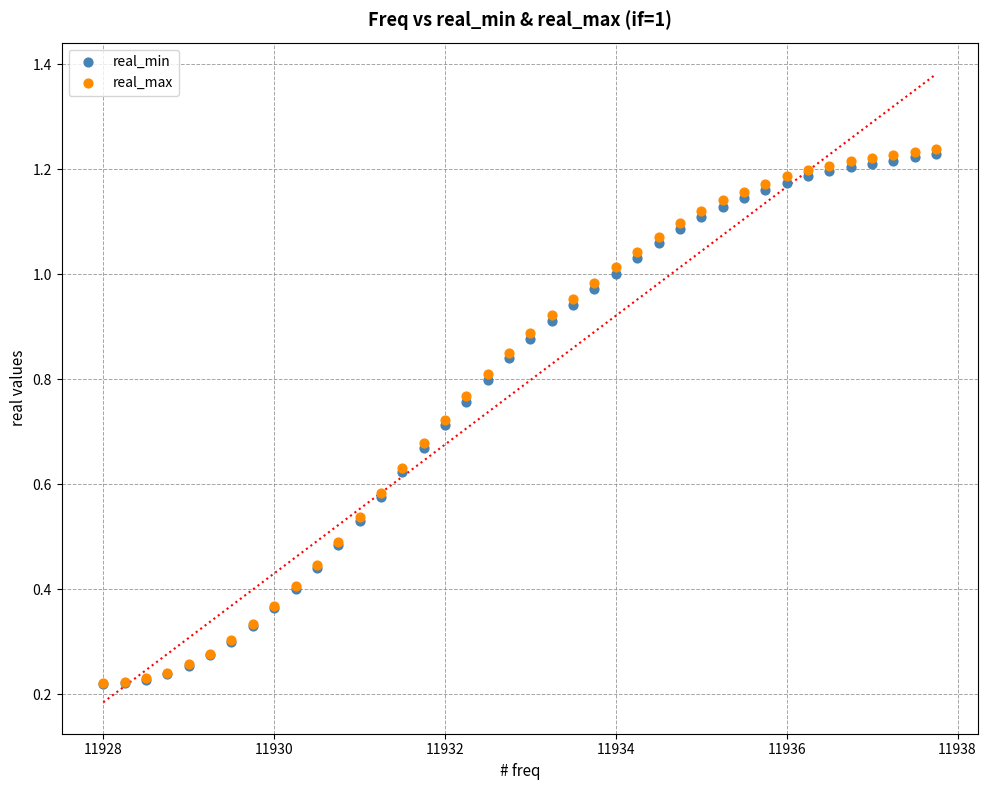

What are all the series names shown in the legend?

real_min, real_max